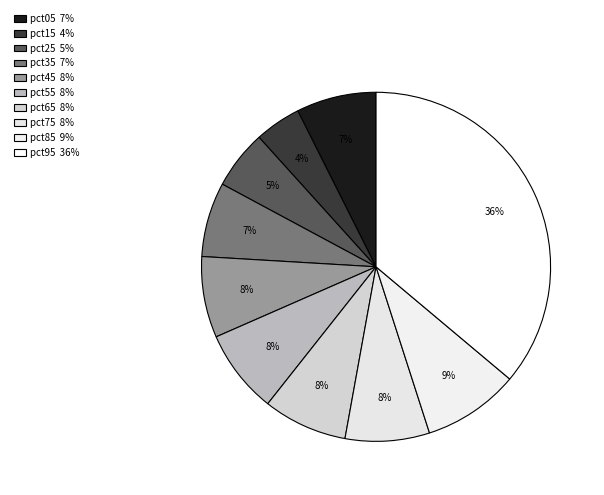

How many segments does this pie chart have?

10